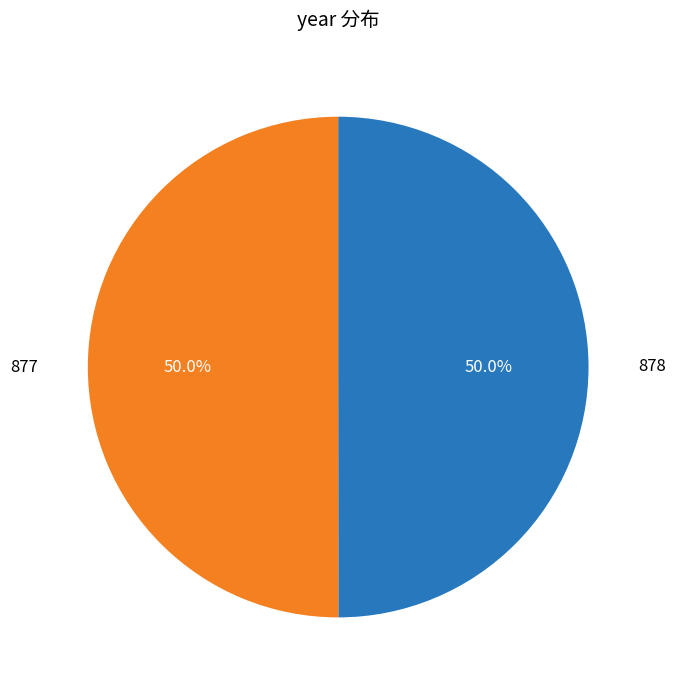

To the nearest percent, what percentage of the pie is 877?

50%